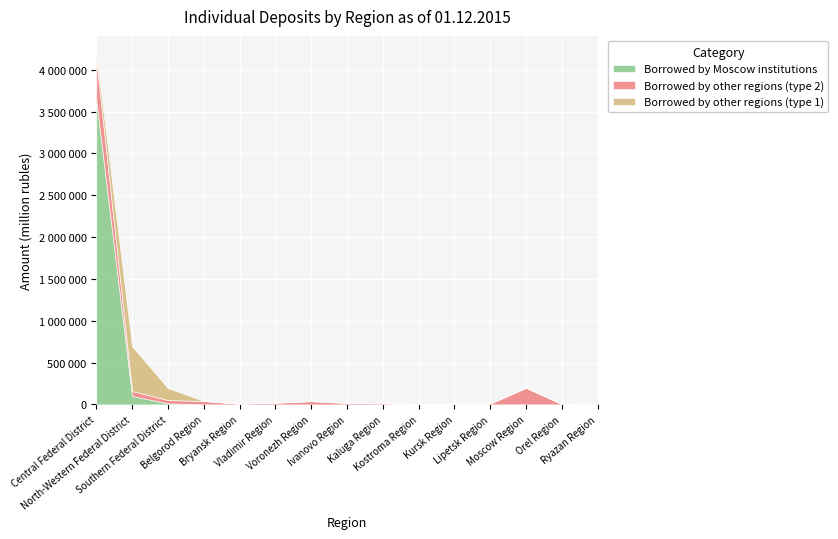

What is the total value across all series at Moscow Region?

199152